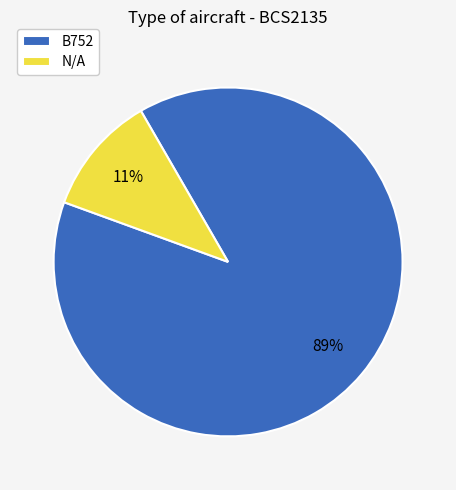

Is there any slice that represents more than half of the pie?

Yes